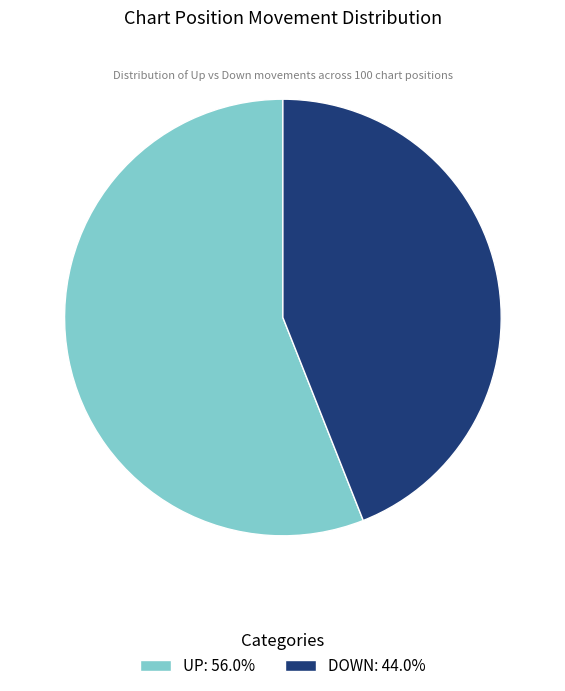

What is the ratio of the value at UP: 56.0% to the value at DOWN: 44.0%?

1.3